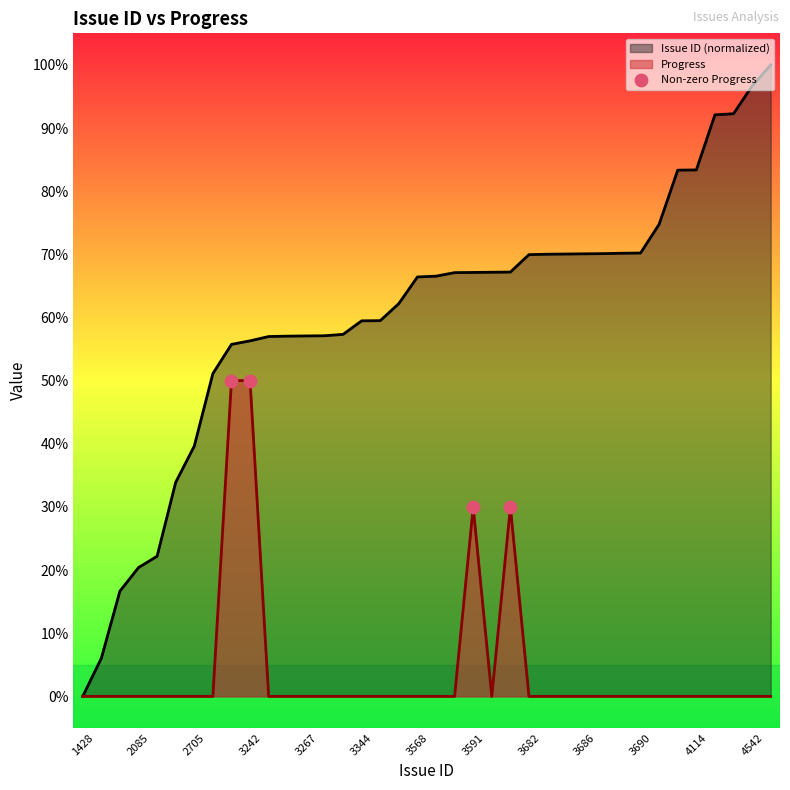

Which series has the largest range (max minus min)?

Issue ID (normalized)